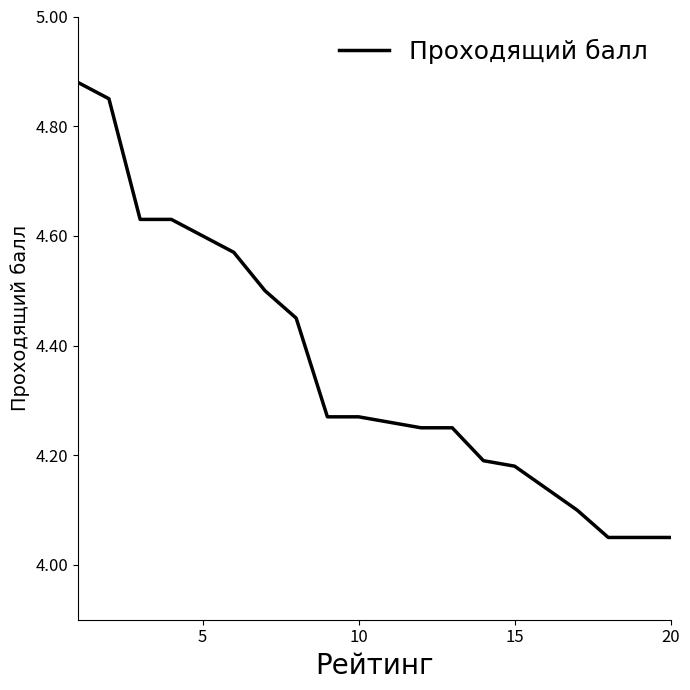

What is the difference between the maximum and minimum values?

0.8